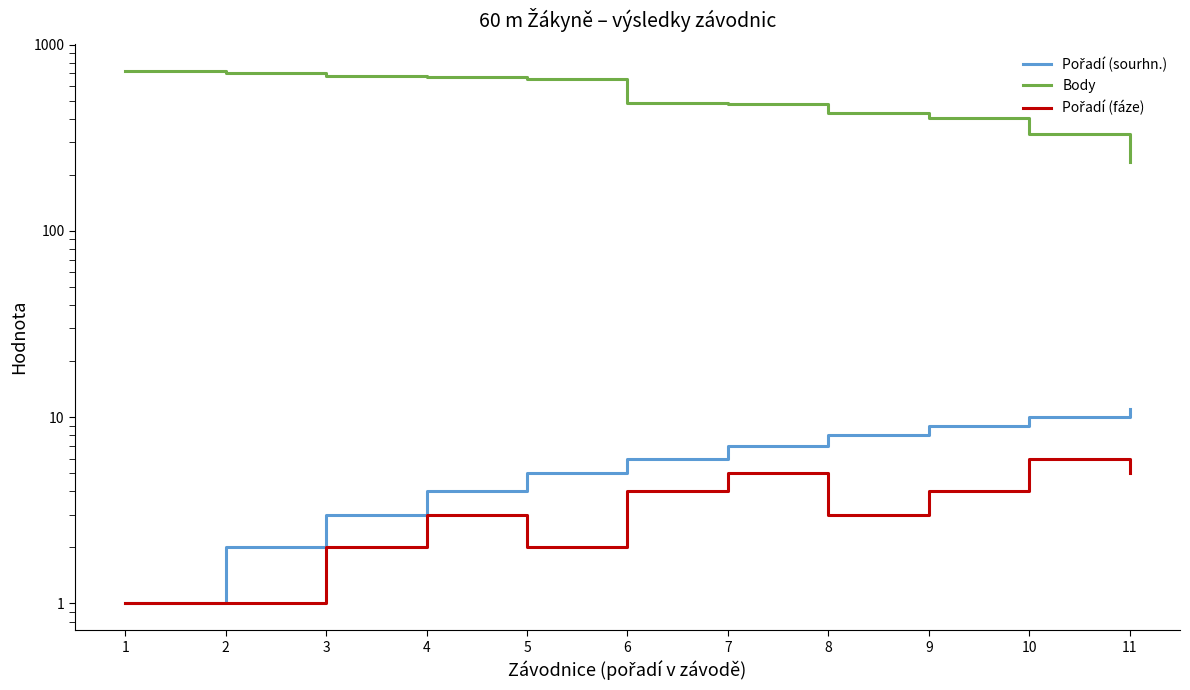

List the labels in order of Body value, largest first.

1, 2, 3, 4, 5, 6, 7, 8, 9, 10, 11